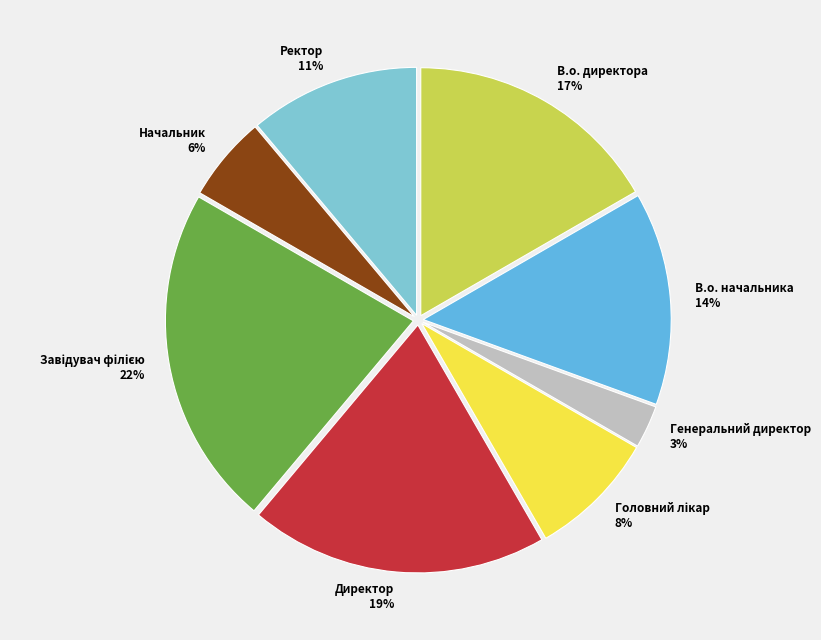

To the nearest percent, what portion does Директор represent?

19%